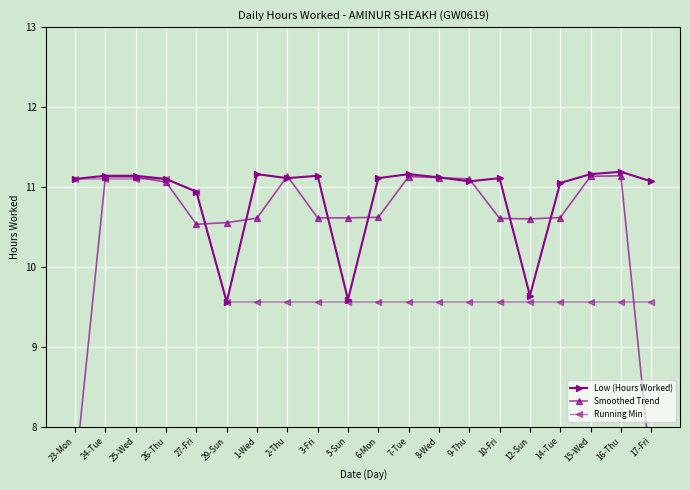

Which has a higher value, 7-Tue or 15-Wed?

7-Tue